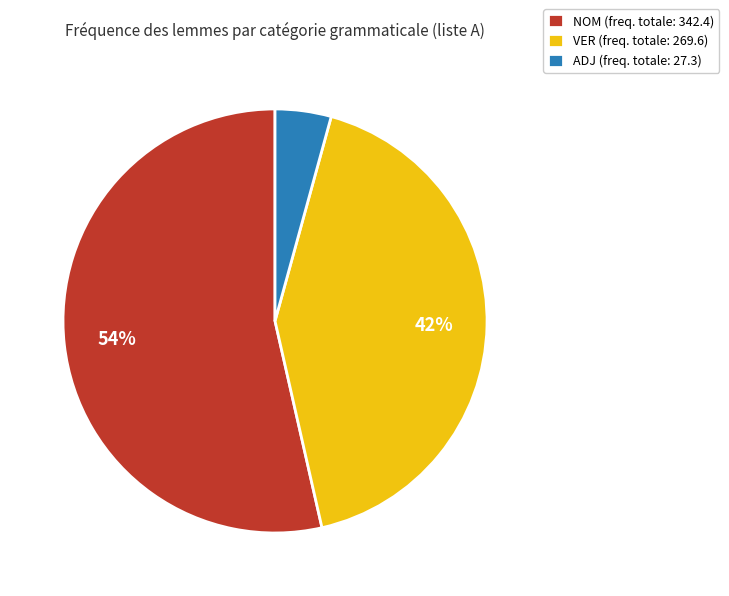

Is the sum of VER (freq. totale: 269.6) and NOM (freq. totale: 342.4) greater than half?

Yes